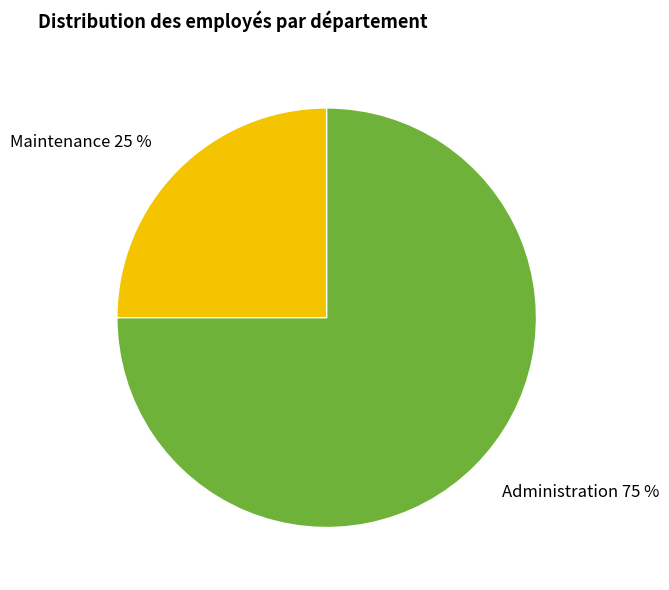

Which category accounts for the majority?

Administration